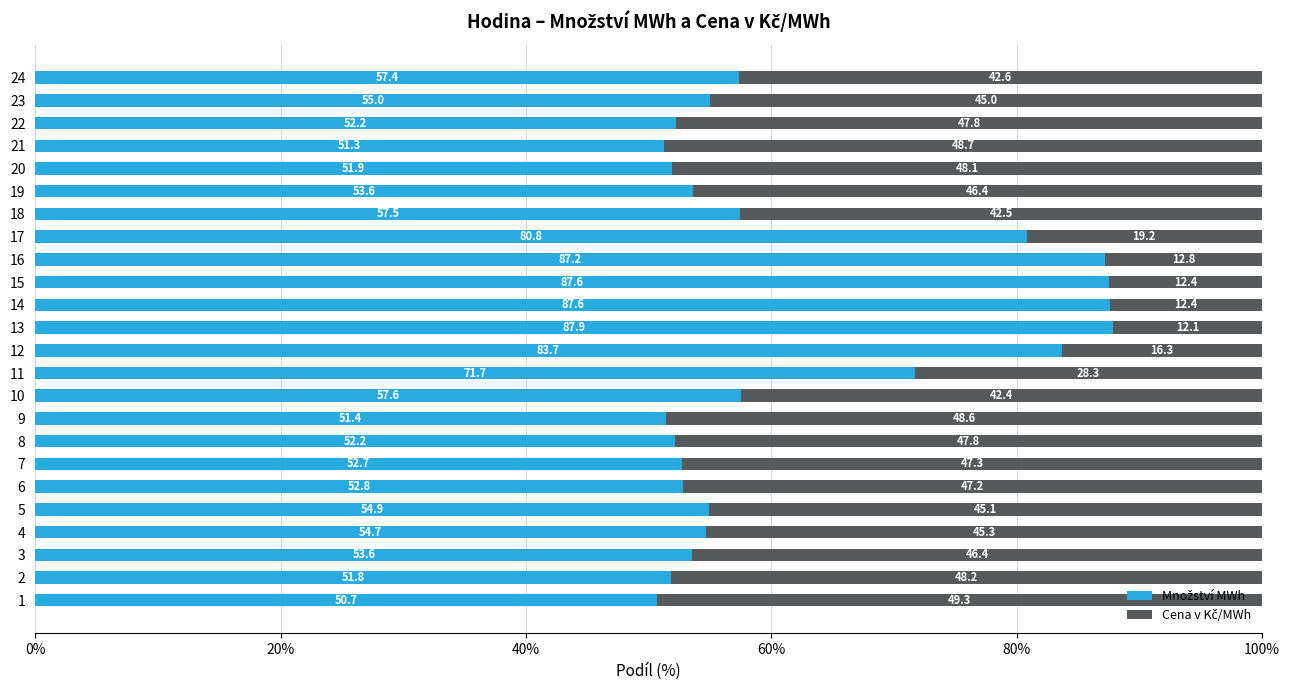

List the series in order of their overall mean, highest first.

Množství MWh, Cena v Kč/MWh